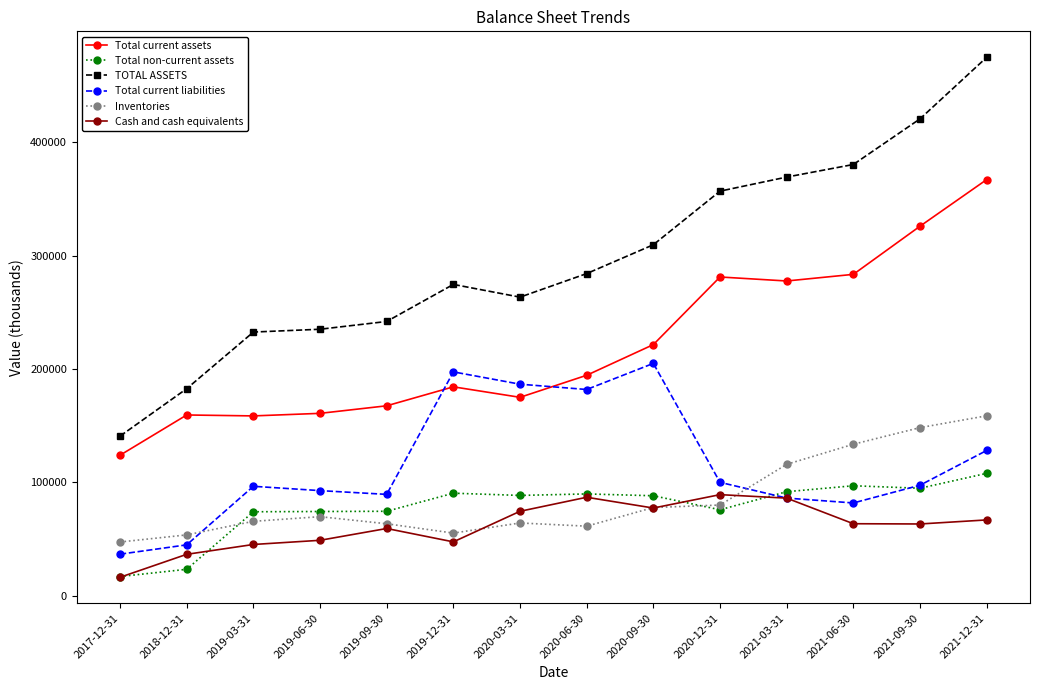

Which series has the widest spread of values?

TOTAL ASSETS